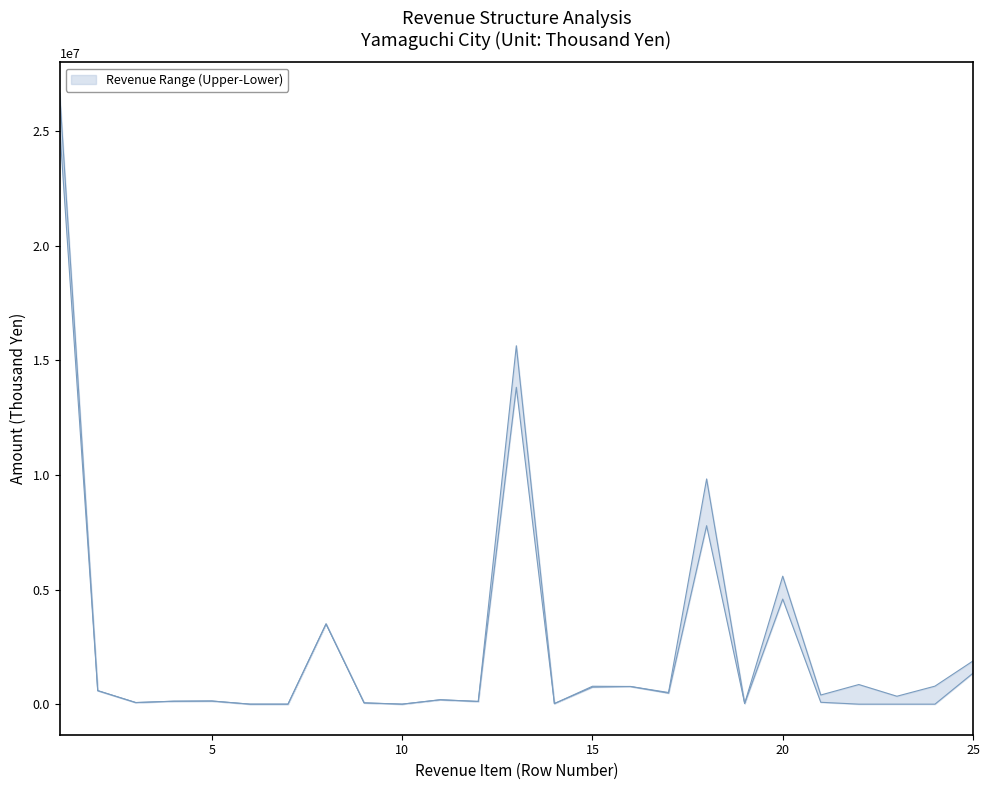

True or false: lower and upper cross at least once.

False